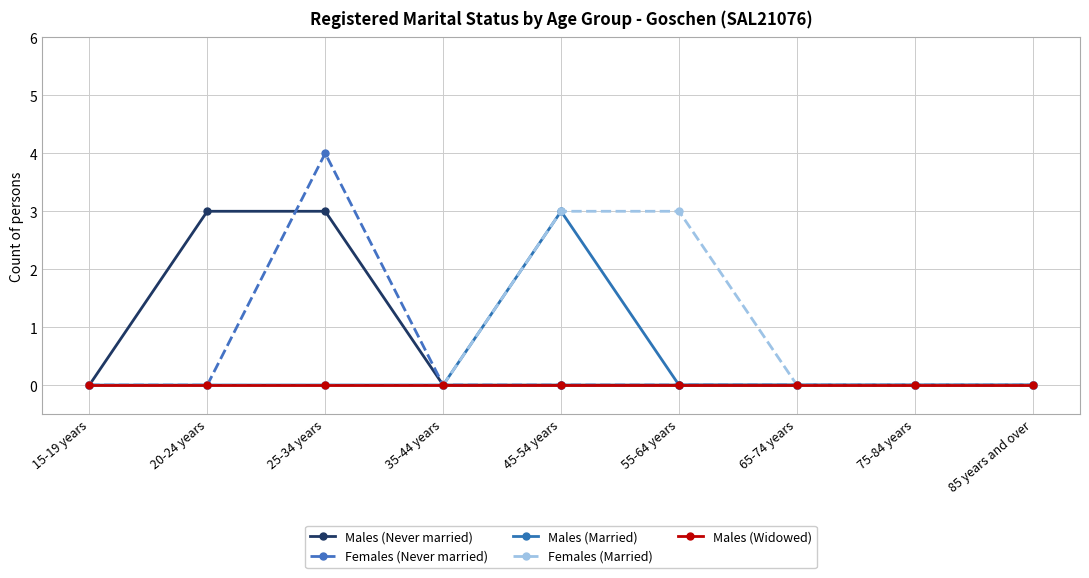

What is the maximum value shown in the chart?

4